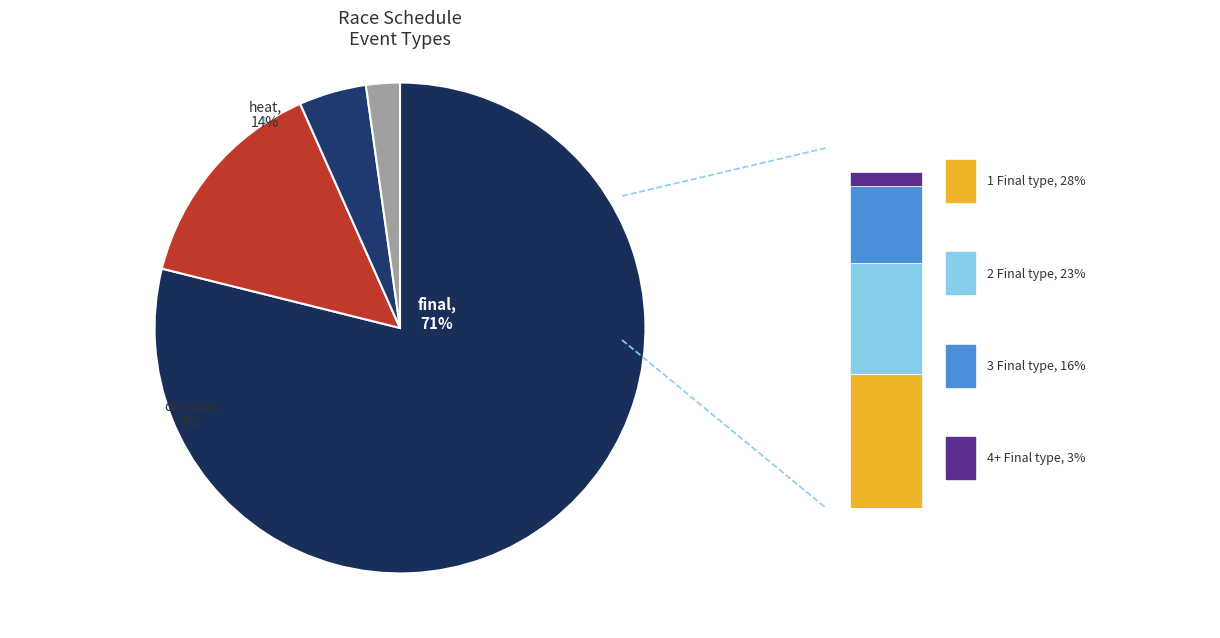

Between other and final, which is larger?

final